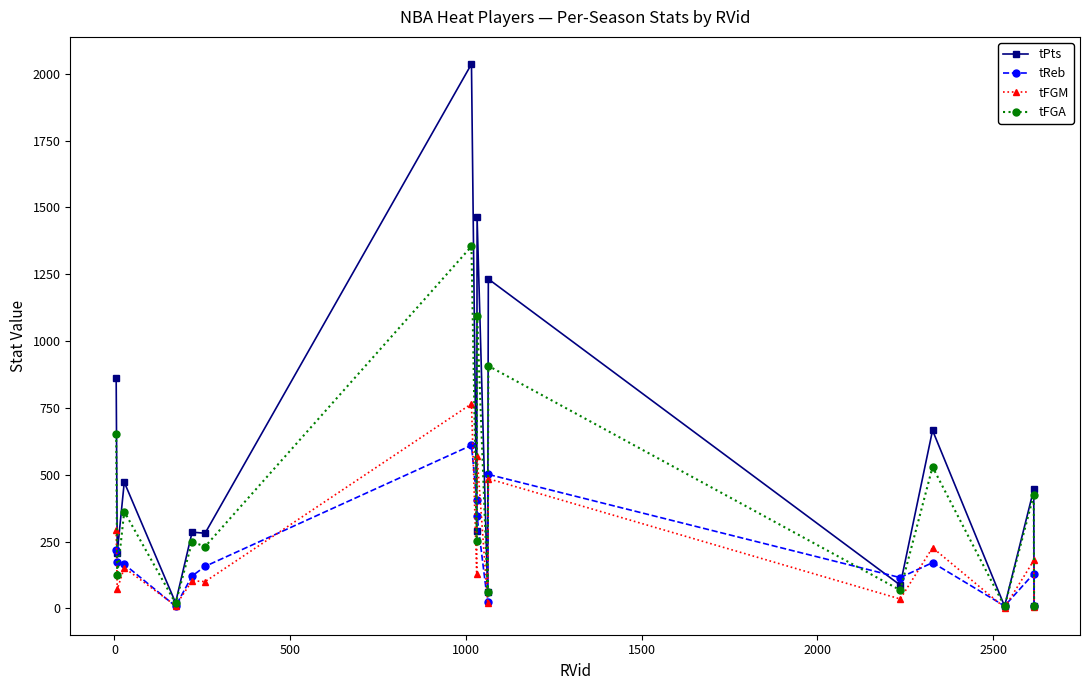

Which series has the largest range (max minus min)?

tPts